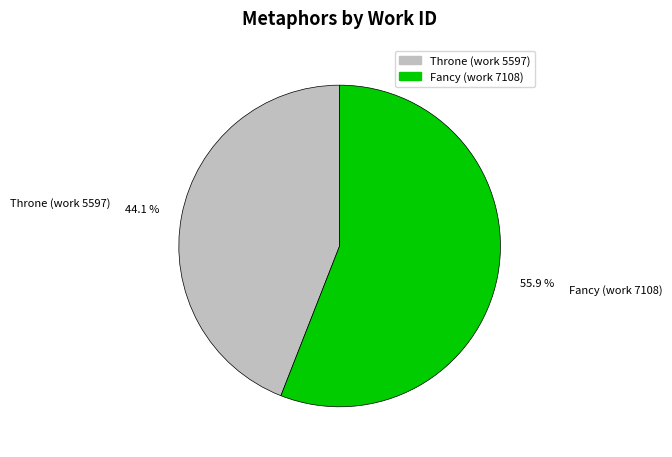

Which category has the biggest portion of the pie?

Fancy (work 7108)